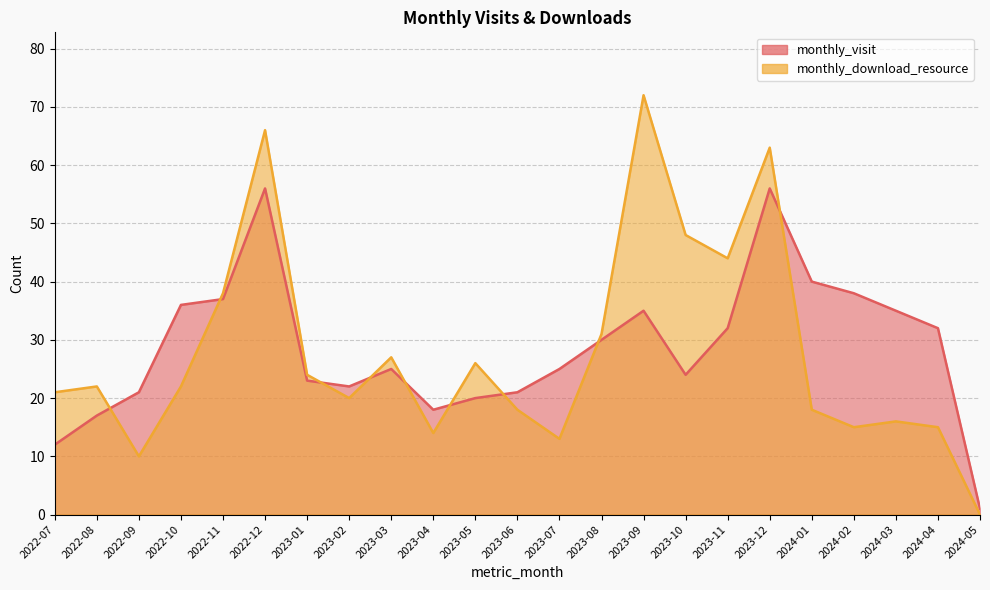

How many times do monthly_visit and monthly_download_resource cross each other?

9